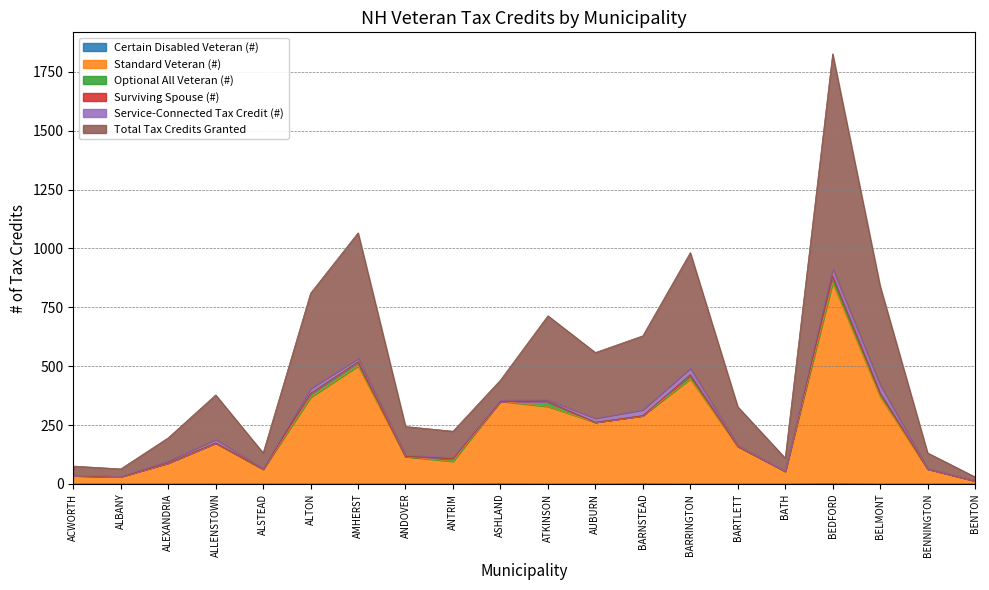

What is the maximum value shown in the chart?

1826